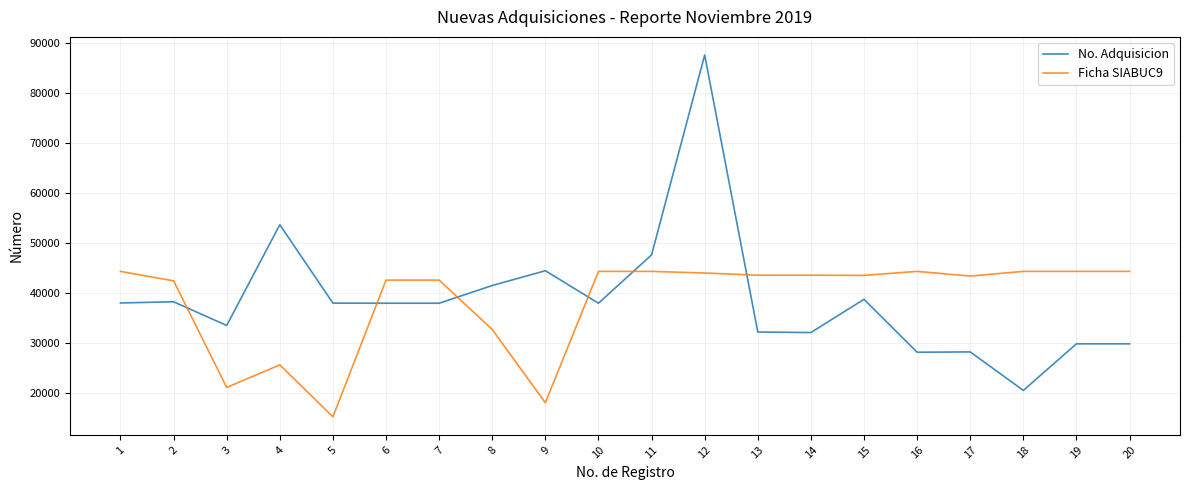

What is the maximum value for Ficha SIABUC9?

44286